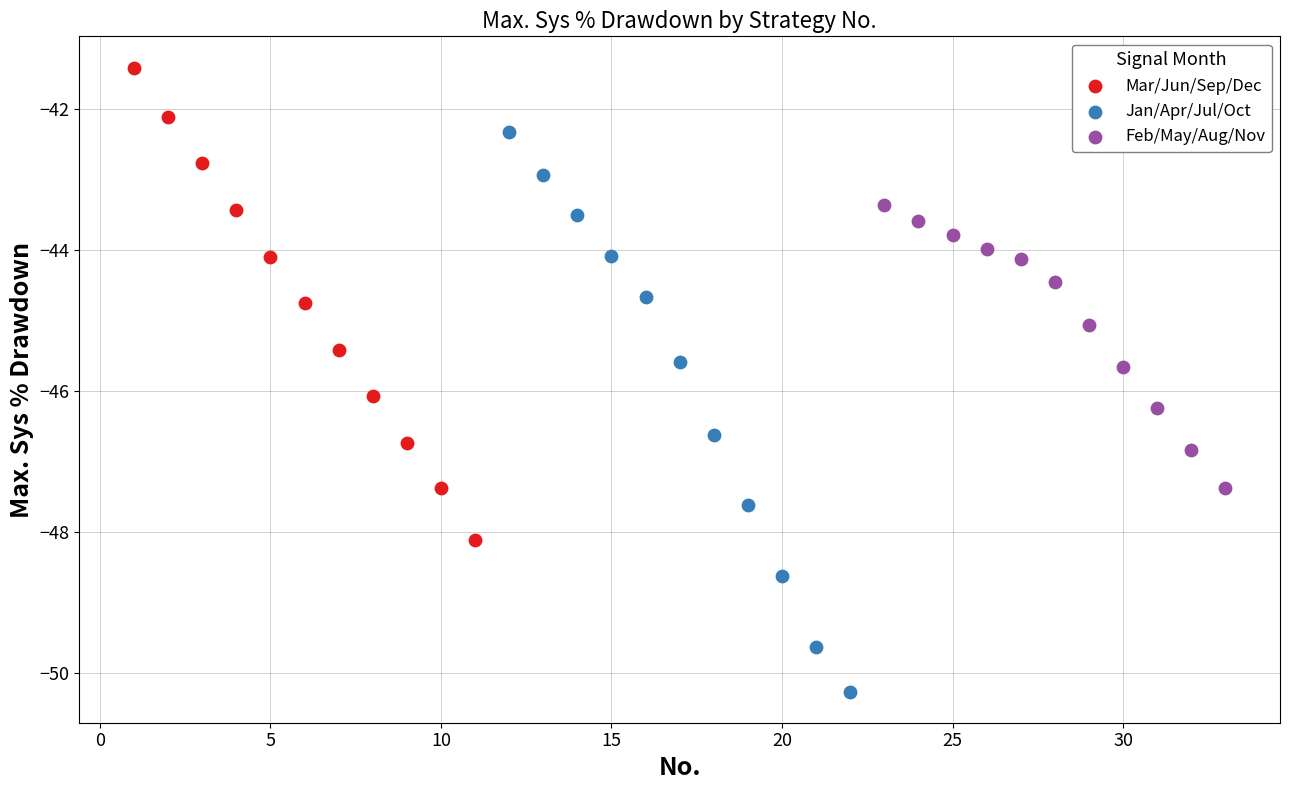

Which series contains the highest Y value?

Mar/Jun/Sep/Dec